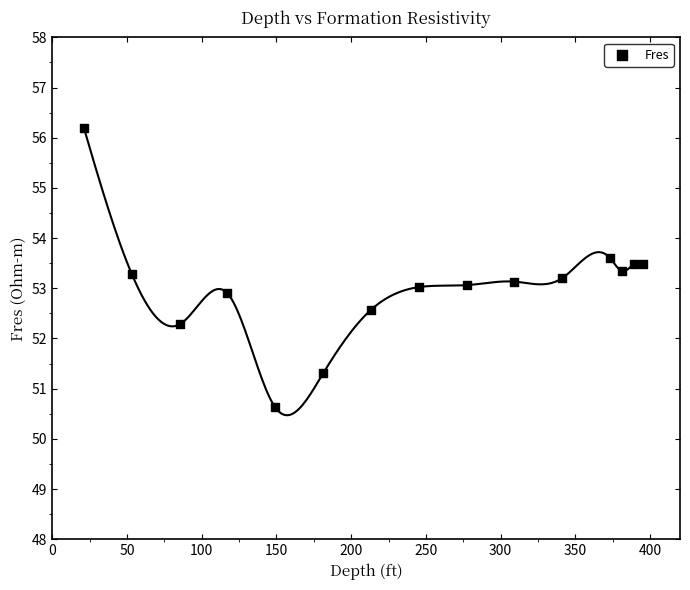

What is the range of Y values (max minus min)?

5.6